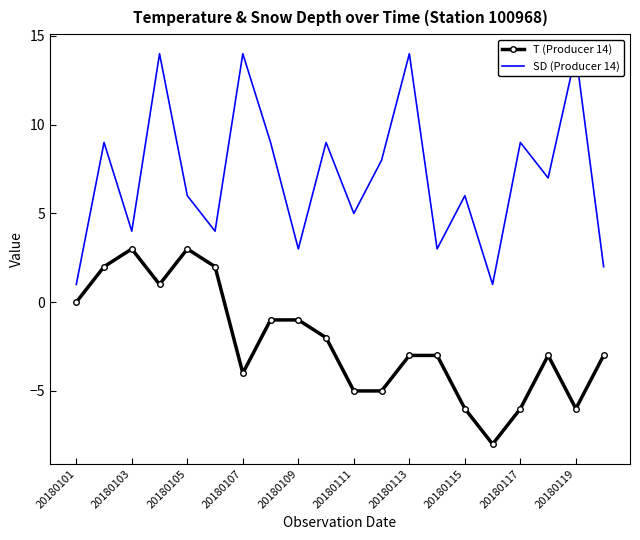

The value of T (Producer 14) at 20180113 is -5. True or false?

False